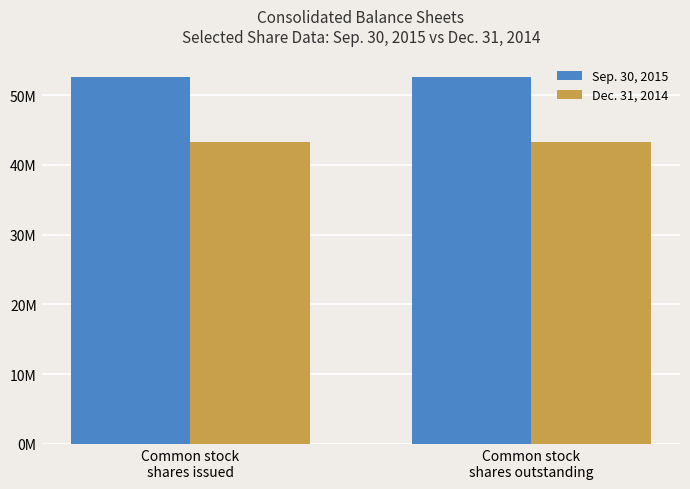

At how many categories does at least one series exceed 48135350?

2